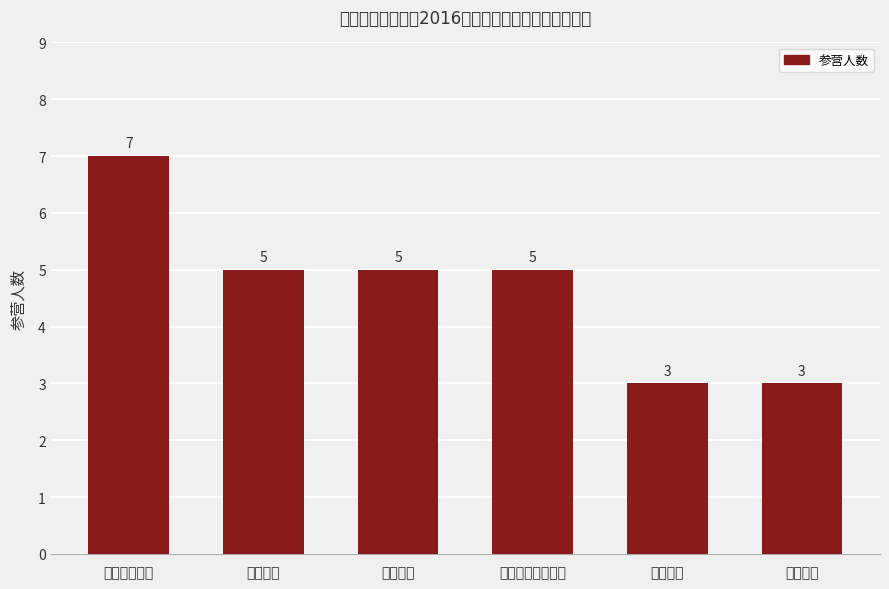

The value at 四川大学 is 9. True or false?

False